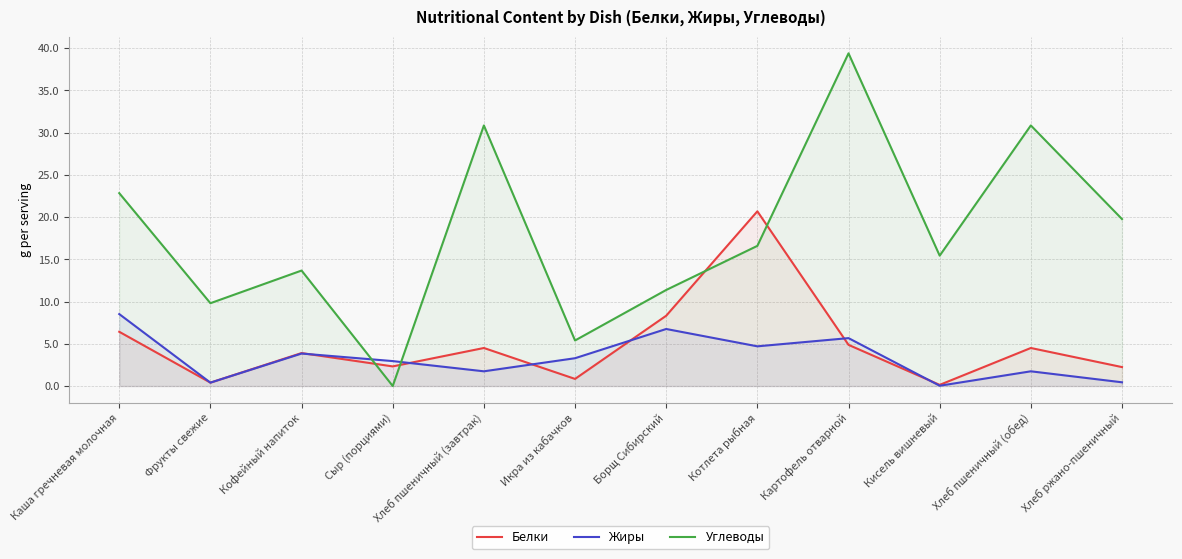

Reading right to left, list all the values displayed in this chart.

Белки: 2.2	4.5	0.1	4.9	20.7	8.3	0.8	4.5	2.3	3.9	0.4	6.4
Жиры: 0.4	1.7	0.0	5.7	4.7	6.7	3.3	1.7	3.0	3.8	0.4	8.5
Углеводы: 19.8	30.8	15.4	39.4	16.6	11.4	5.4	30.8	0.0	13.7	9.8	22.8